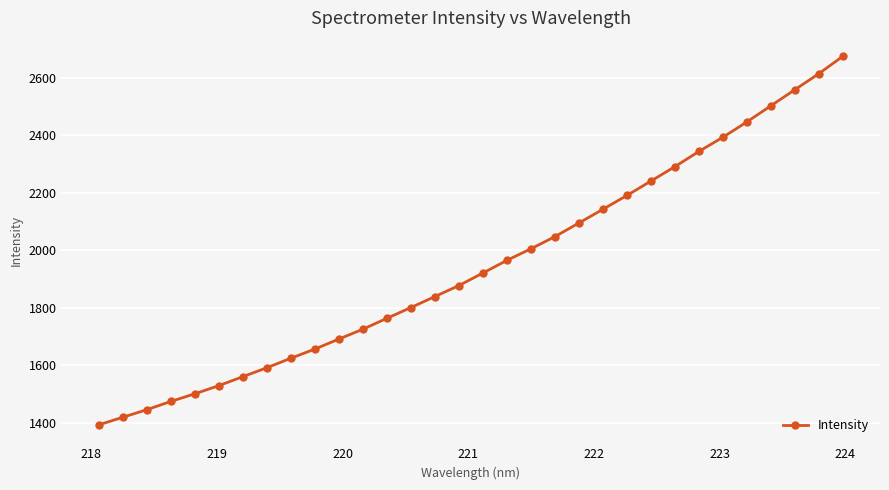

How many categories are shown in the chart?

32